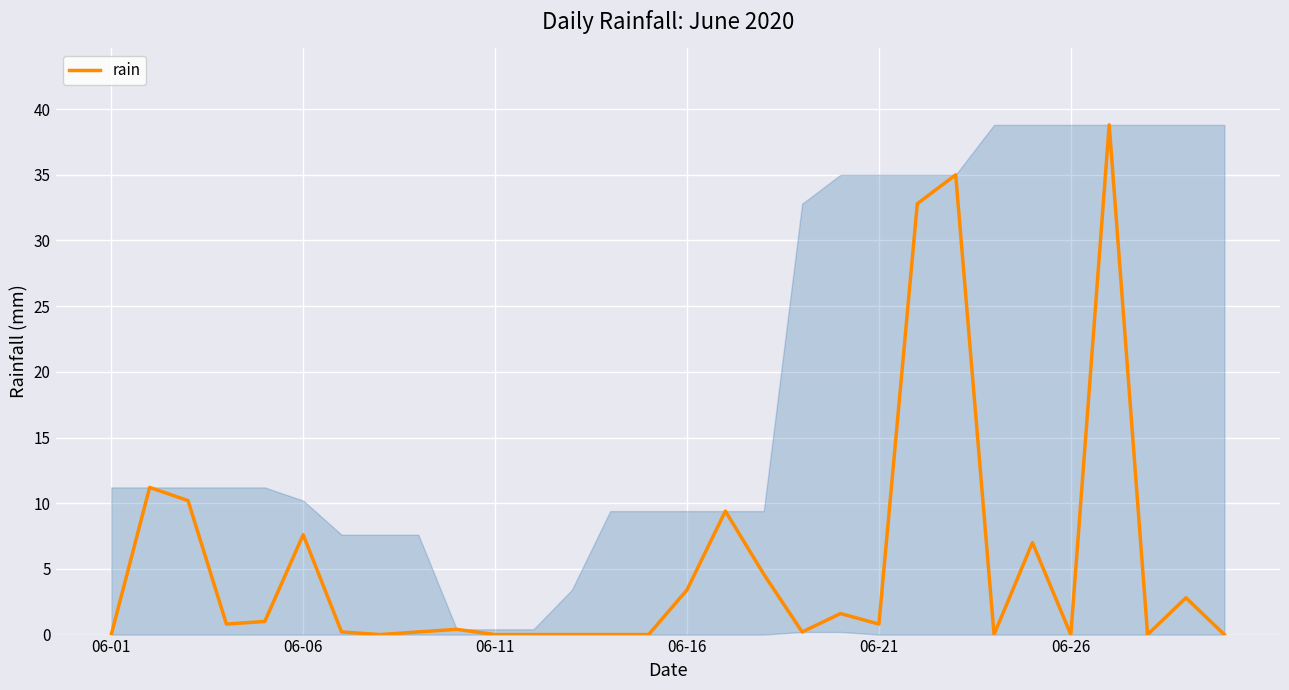

What is the greatest value displayed?

38.8